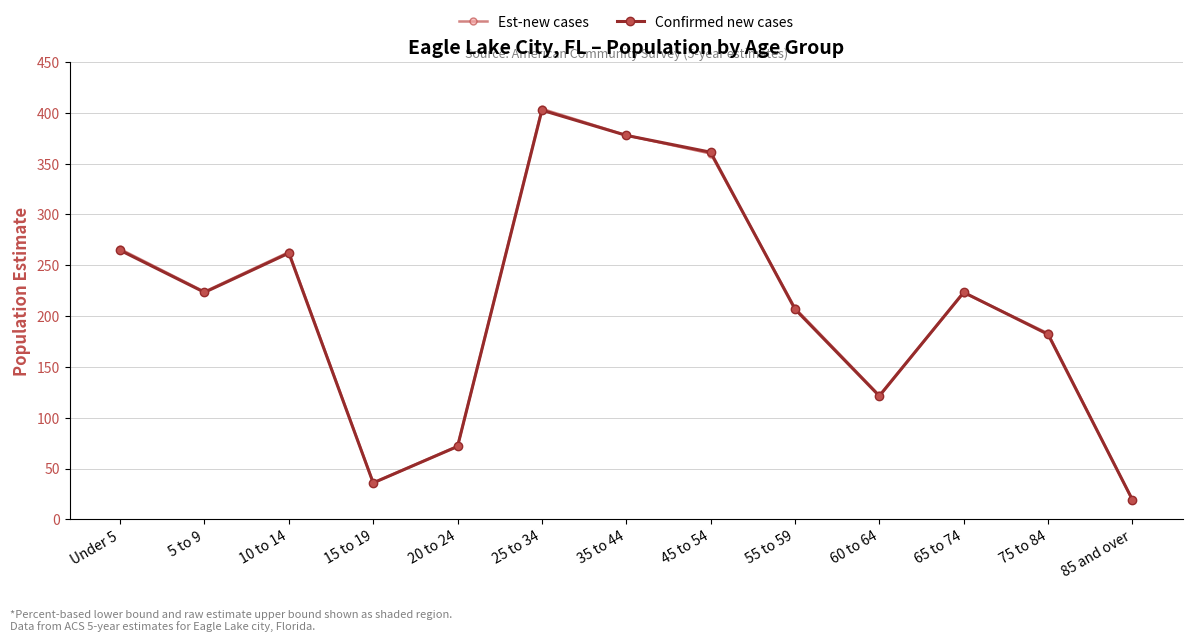

At which category is the sum across all series the highest?

25 to 34